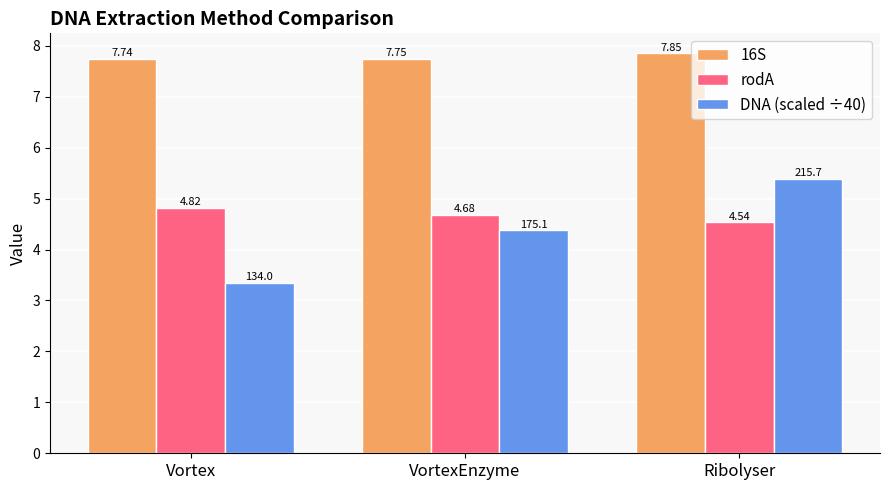

Which series has the widest spread of values?

DNA (scaled ÷40)